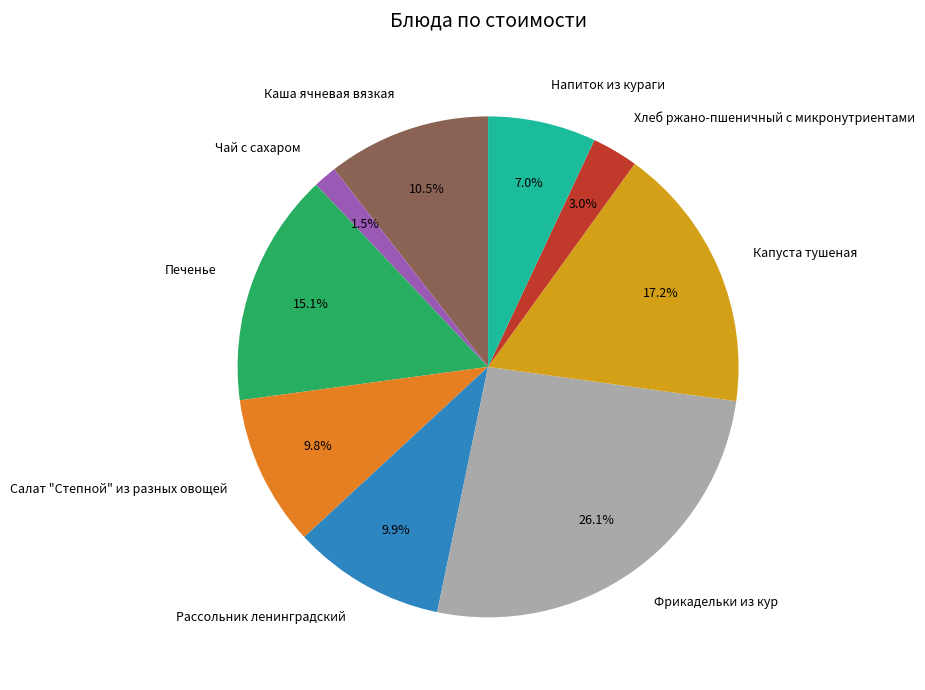

How much of the chart is everything except Рассольник ленинградский?

90.1%